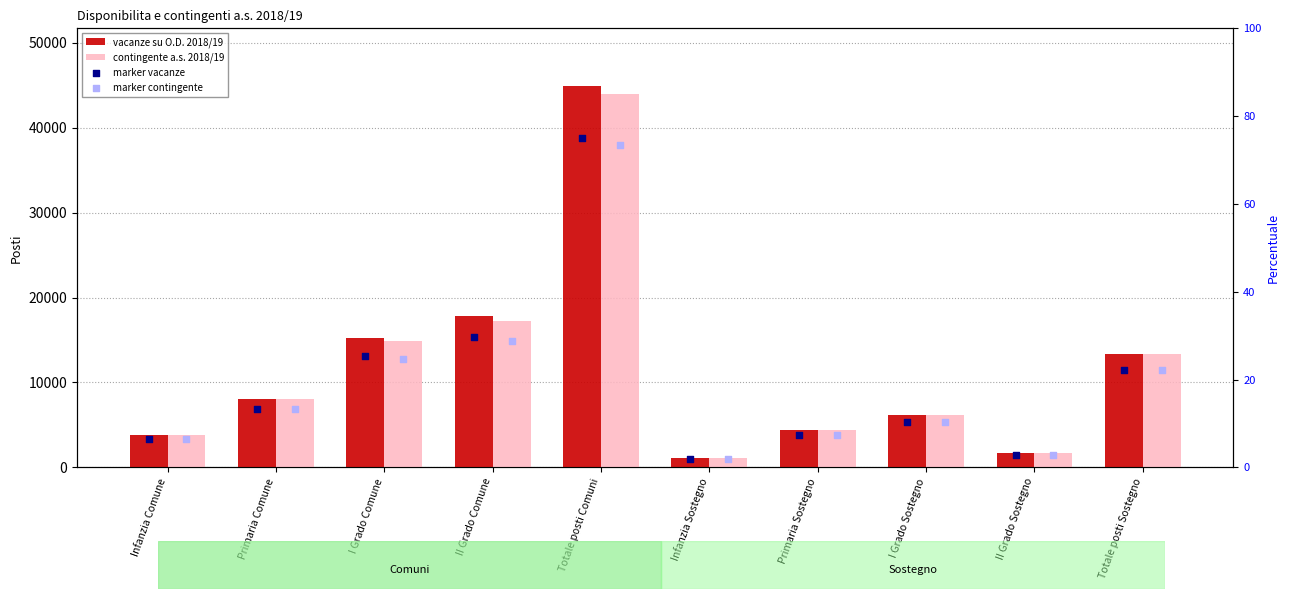

Which series has the largest Y range (max minus min)?

vacanze su O.D. 2018/19